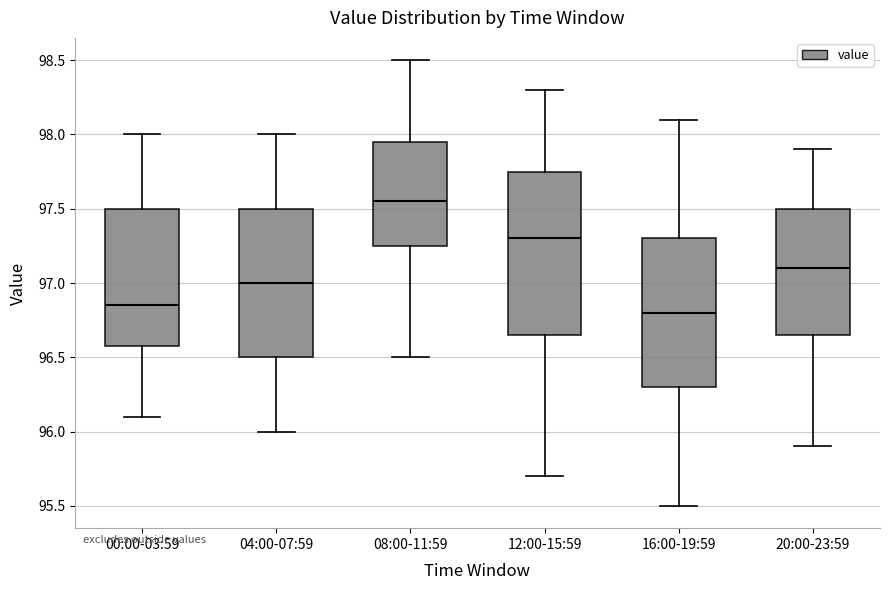

Reading left to right, transcribe this box plot: for each box, give where its median line is, the range the box spans, and where its two whiskers end, as read against the y-axis. The values are not printed on the chart, so give them approximately, as read against the axis.

00:00-03:59: median 96.85, box 96.60 to 97.50, whiskers 96.10 to 98.00
04:00-07:59: median 97.00, box 96.50 to 97.50, whiskers 96.00 to 98.00
08:00-11:59: median 97.55, box 97.25 to 97.95, whiskers 96.50 to 98.50
12:00-15:59: median 97.30, box 96.65 to 97.75, whiskers 95.70 to 98.30
16:00-19:59: median 96.80, box 96.30 to 97.30, whiskers 95.50 to 98.10
20:00-23:59: median 97.10, box 96.65 to 97.50, whiskers 95.90 to 97.90